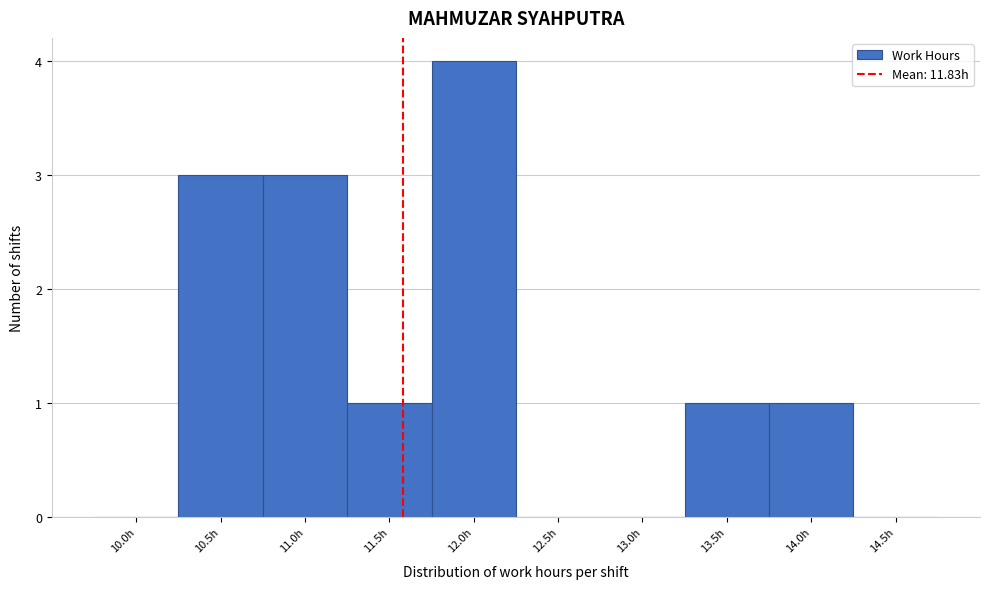

Reading left to right, extract all data points from this chart.

10.0h=0	10.5h=3	11.0h=3	11.5h=1	12.0h=4	12.5h=0	13.0h=0	13.5h=1	14.0h=1	14.5h=0